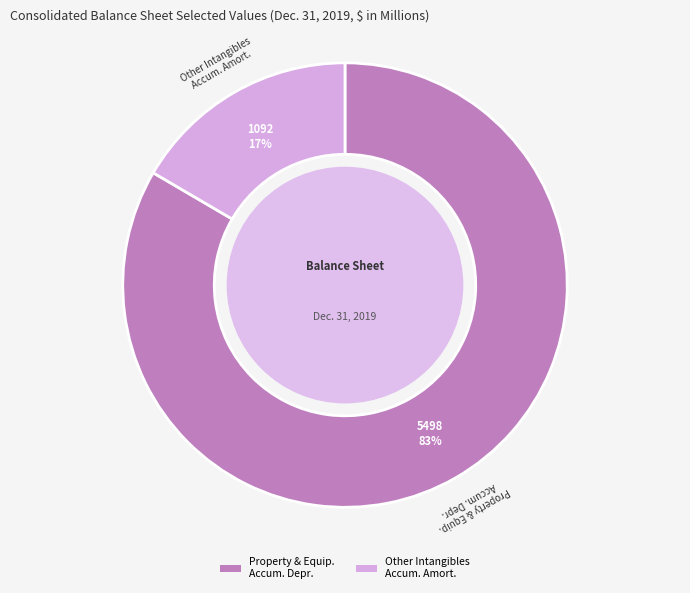

To the nearest percent, what is the average slice percentage?

50%